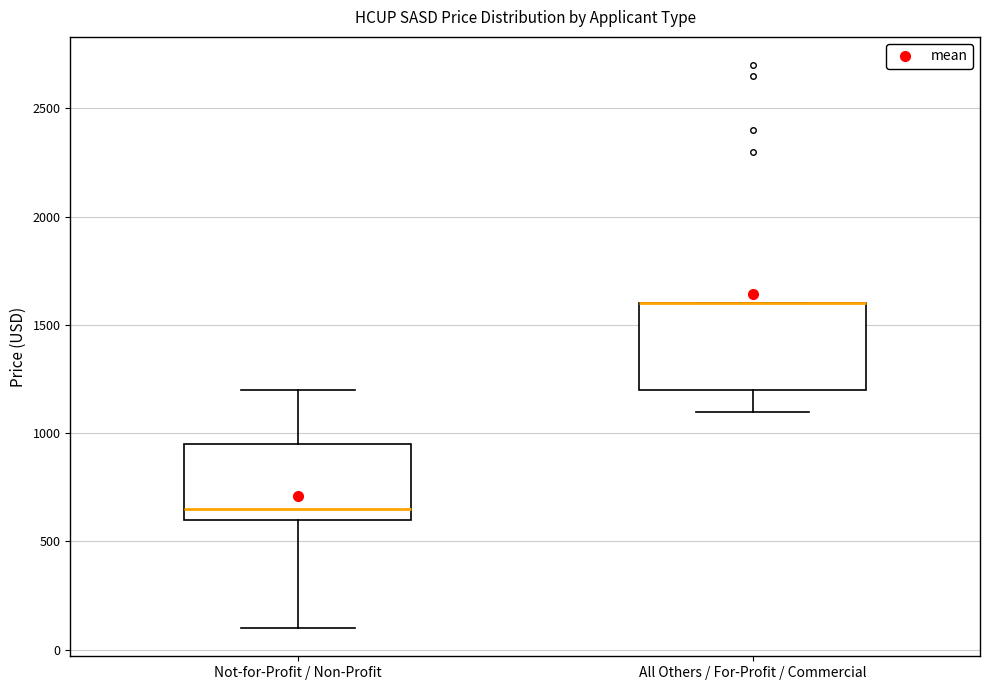

Reading left to right, read every box against the y-axis: the position of its median line, the range the box covers, and the ends of its whiskers. The values are not printed on the chart, so give them approximately, as read against the axis.

Not-for-Profit / Non-Profit: median 650, box 600 to 950, whiskers 100 to 1200
All Others / For-Profit / Commercial: median 1600 (drawn on the box's upper edge), box 1200 to 1600, whiskers 1100 to 1600